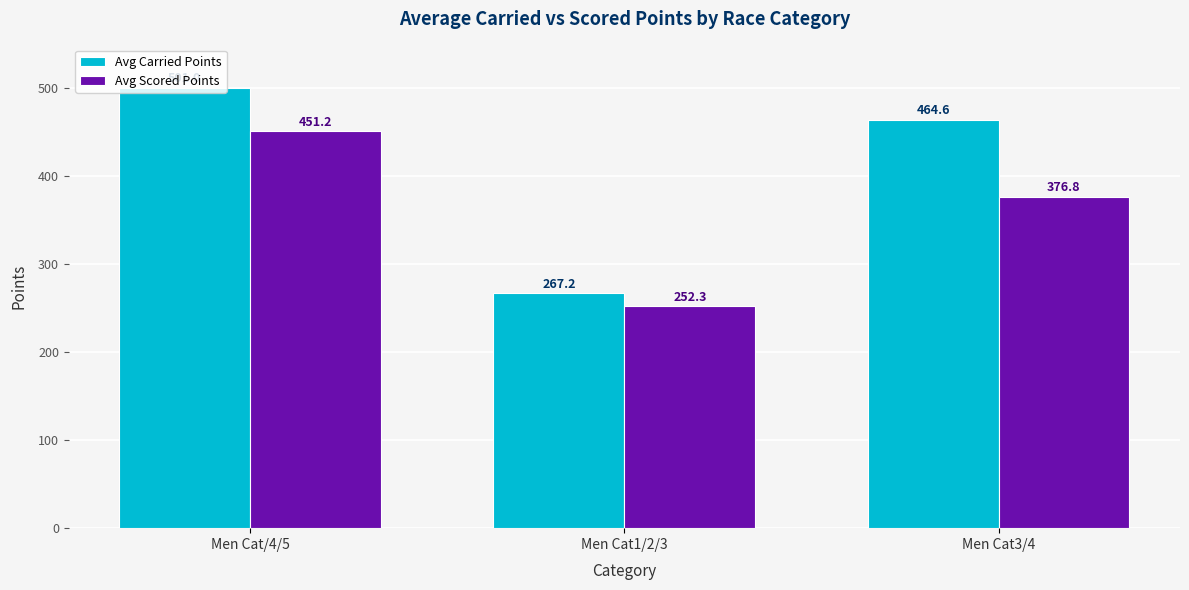

Which series has the largest total across all categories?

Avg Carried Points